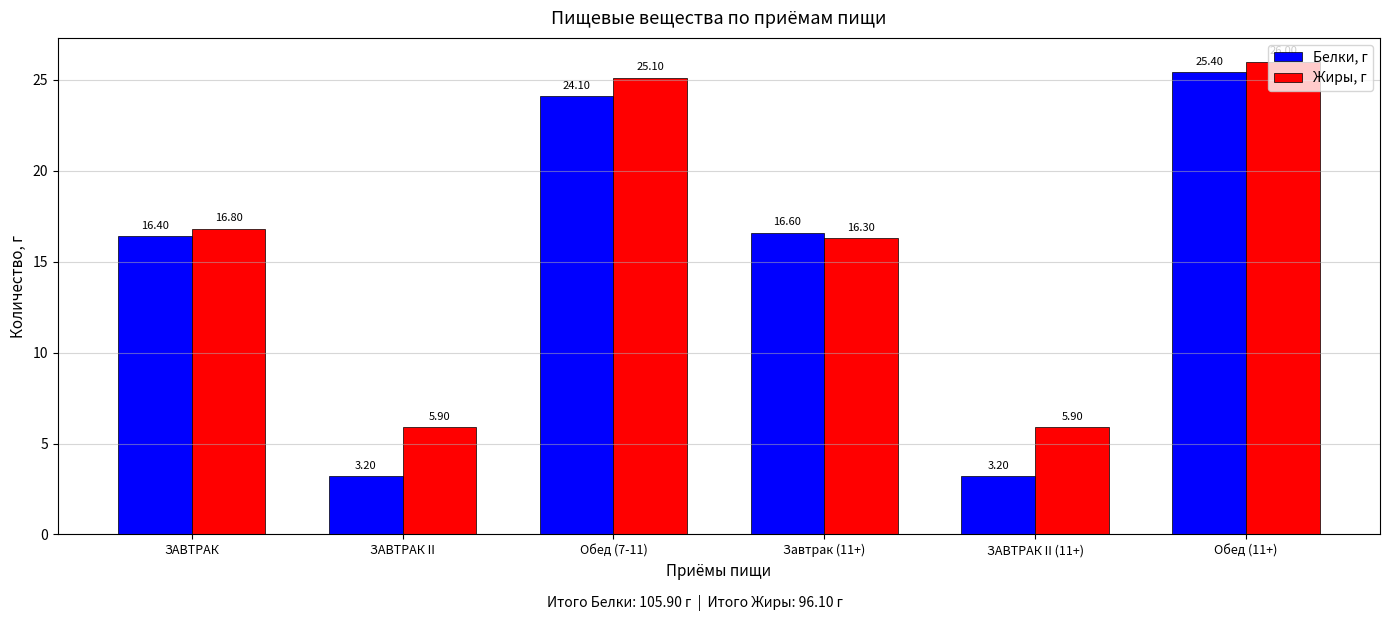

What is the maximum value shown in the chart?

26.0